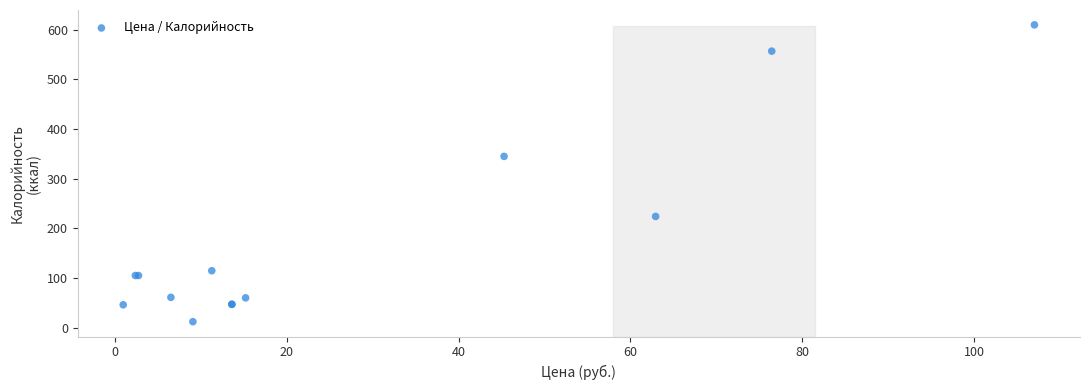

What Y value in the scatter plot is closest to 311?

345.0